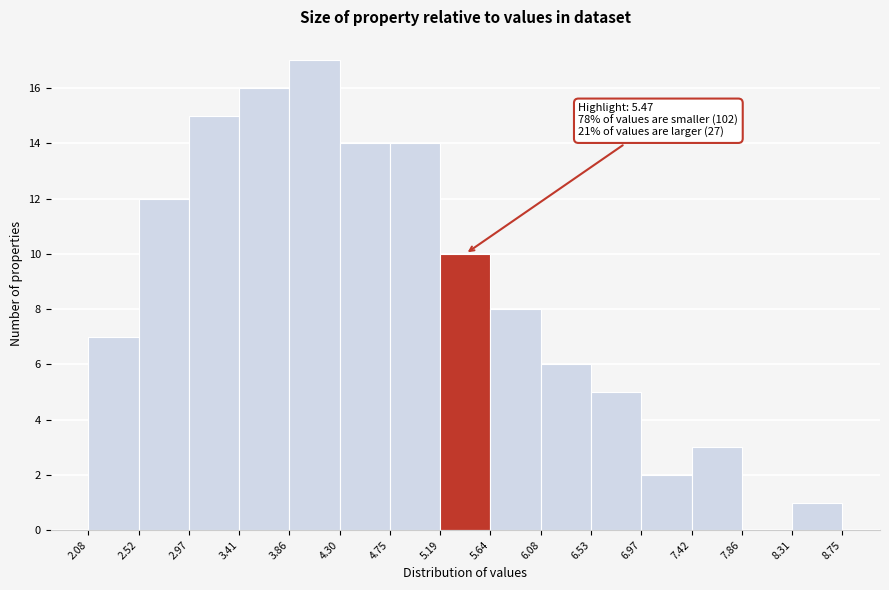

Over which range of the x-axis is the bar tallest?

3.86 to 4.30